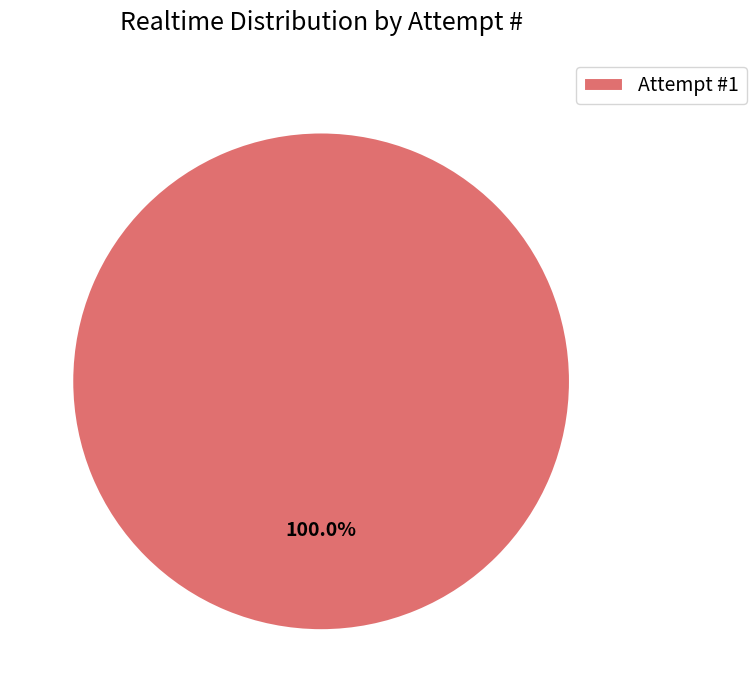

Rank the categories by value from highest to lowest.

Attempt #1